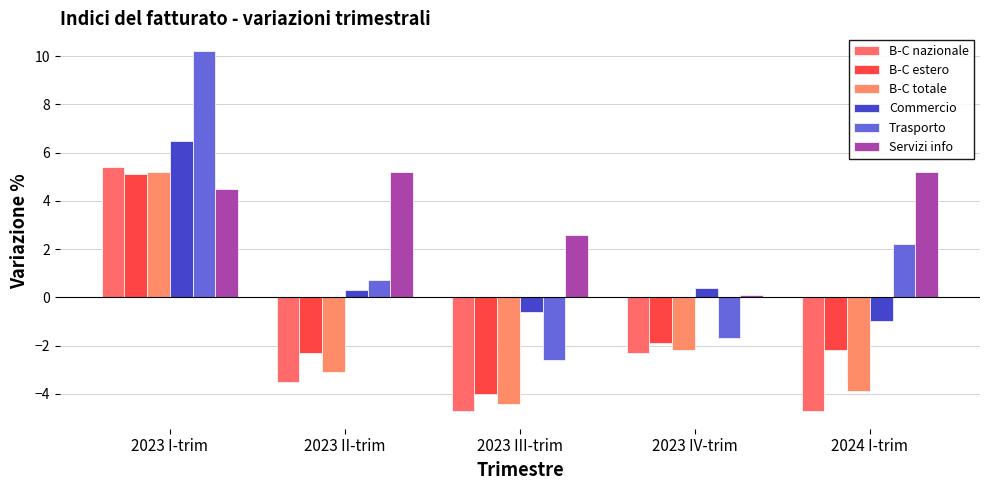

At which category is the sum across all series the highest?

2023 I-trim